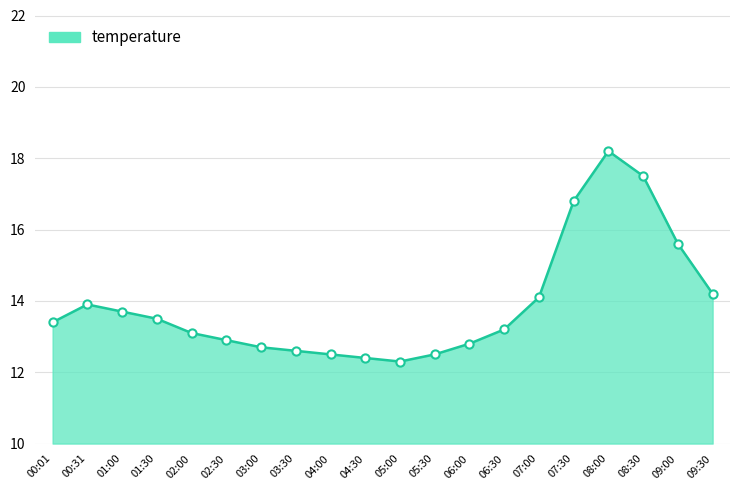

What is the change in value from 06:00 to 08:00?

+5.4